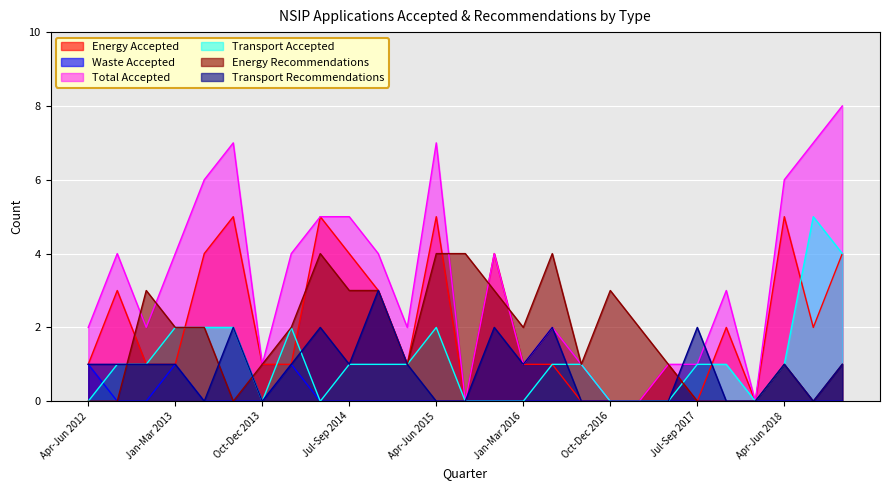

Reading left to right, extract all data points from this chart.

Energy Accepted: 1	3	1	1	4	5	1	1	5	4	3	1	5	0	4	1	1	0	0	0	1	0	2	0	5	2	4
Waste Accepted: 1	0	0	1	0	0	0	1	0	0	0	0	0	0	0	0	0	0	0	0	0	0	0	0	0	0	0
Total Accepted: 2	4	2	4	6	7	1	4	5	5	4	2	7	0	4	1	2	1	0	0	1	1	3	0	6	7	8
Transport Accepted: 0	1	1	2	2	2	0	2	0	1	1	1	2	0	0	0	1	1	0	0	0	1	1	0	1	5	4
Energy Recommendations: 0	0	3	2	2	0	1	2	4	3	3	1	4	4	3	2	4	1	3	2	1	0	0	0	1	0	1
Transport Recommendations: 1	1	1	1	0	2	0	1	2	1	3	1	0	0	2	1	2	0	0	0	0	2	0	0	1	0	1